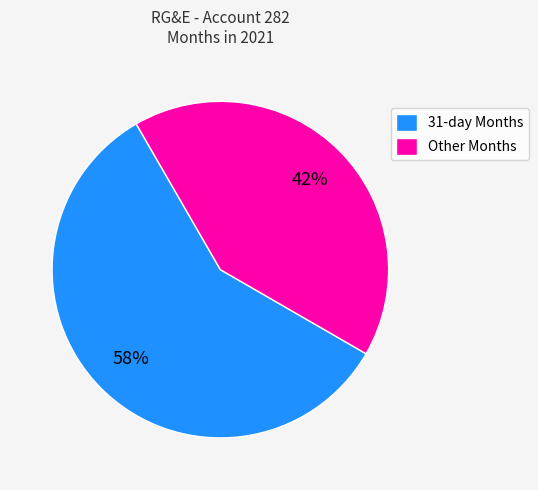

To the nearest percent, what is the combined percentage of Other Months and 31-day Months?

100%